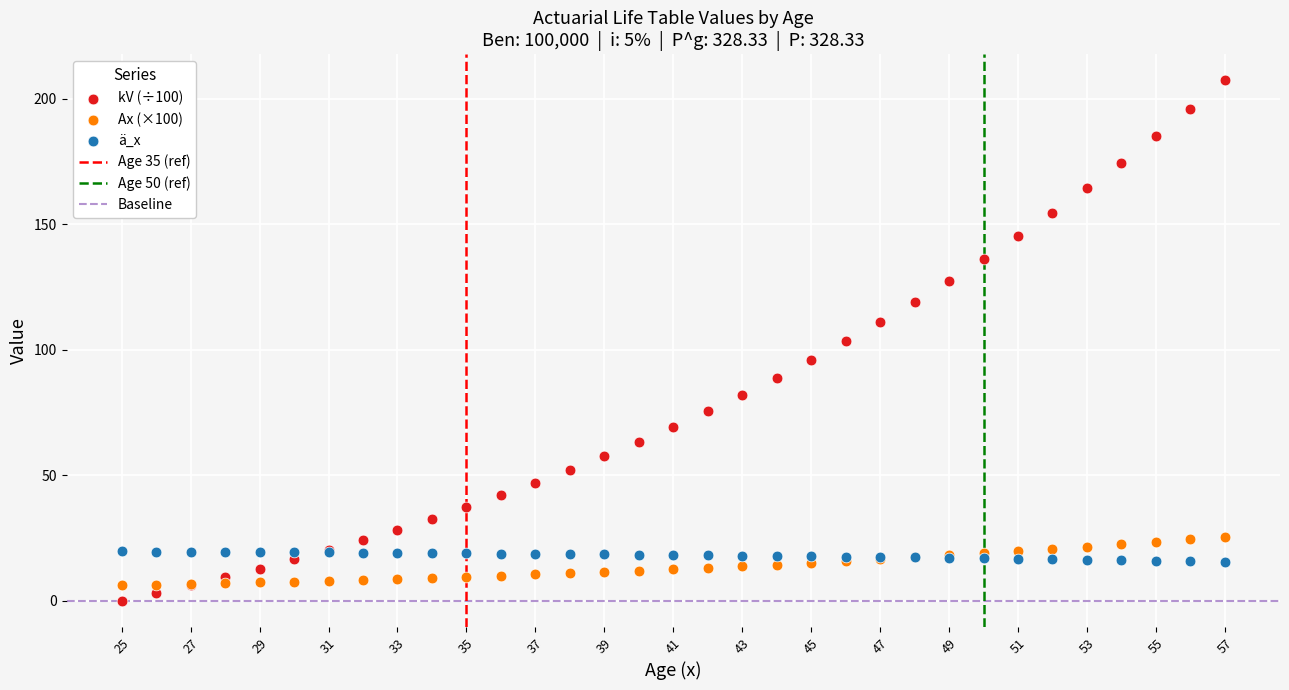

Which series reaches the maximum Y coordinate?

kV (÷100)